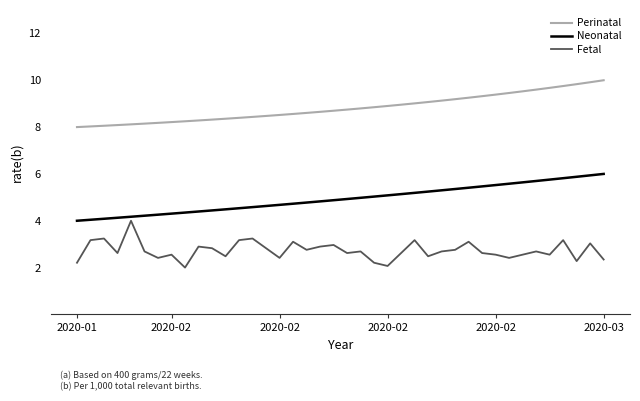

What is the minimum value shown in the chart?

2.0